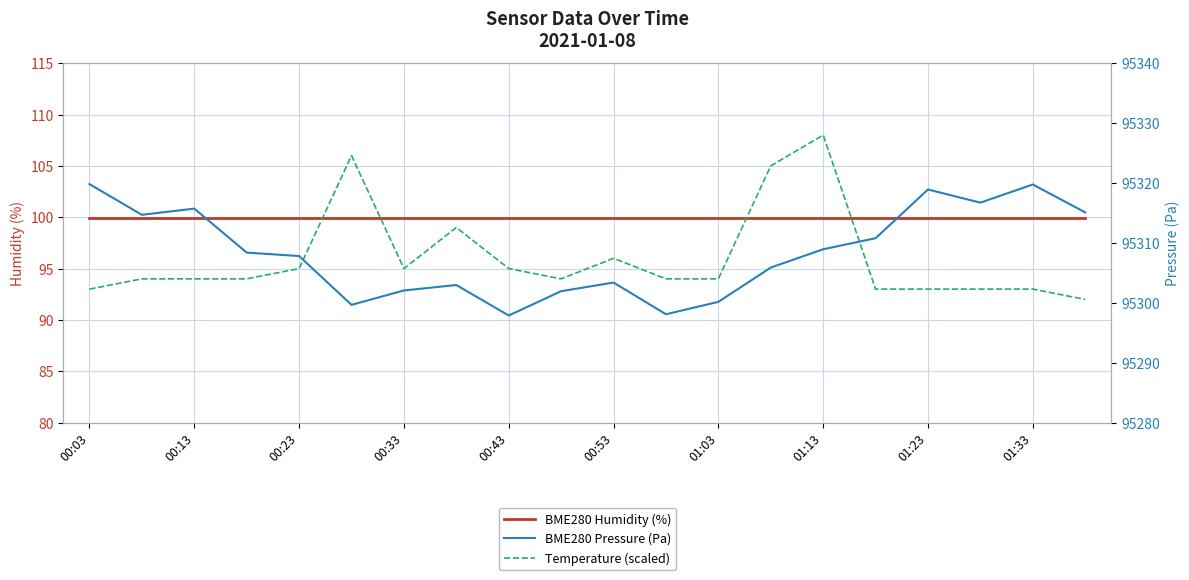

List the labels in order of BME280 Humidity (%) value, smallest first.

00:03, 00:13, 00:23, 00:33, 00:43, 00:53, 01:03, 01:13, 01:23, 01:33, 10, 11, 12, 13, 14, 15, 16, 17, 18, 19